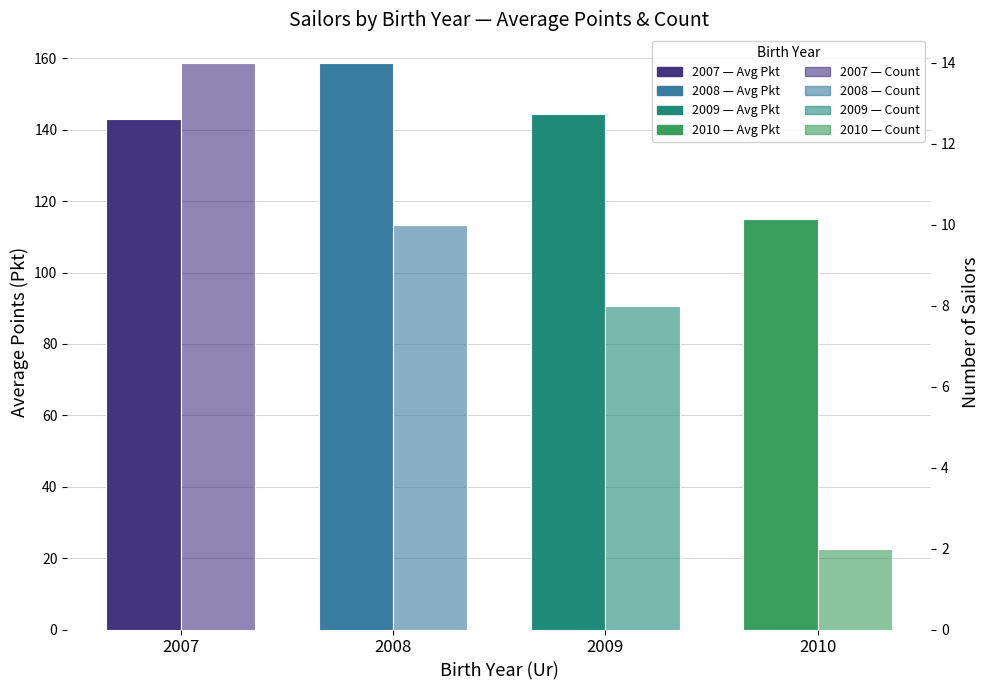

Which category has the highest value in the Count series?

2007